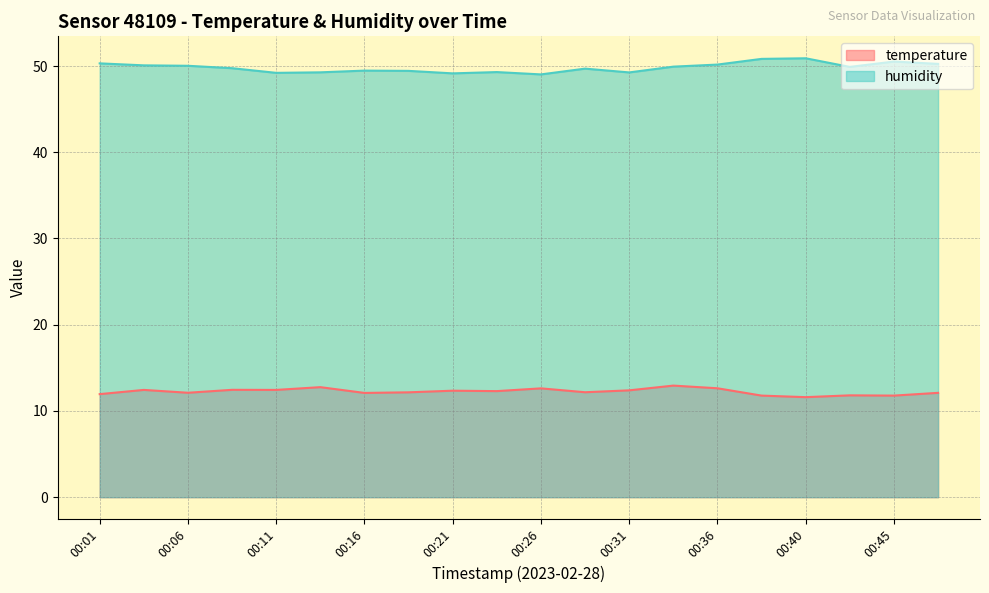

What are all the series names shown in the legend?

temperature, humidity